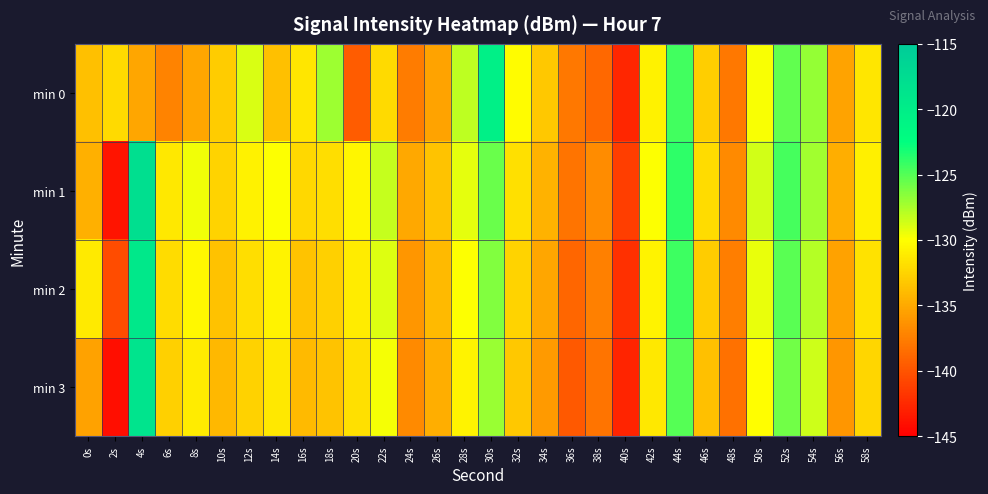

Rank the series by their average value, from highest to lowest.

min 1, min 2, min 0, min 3